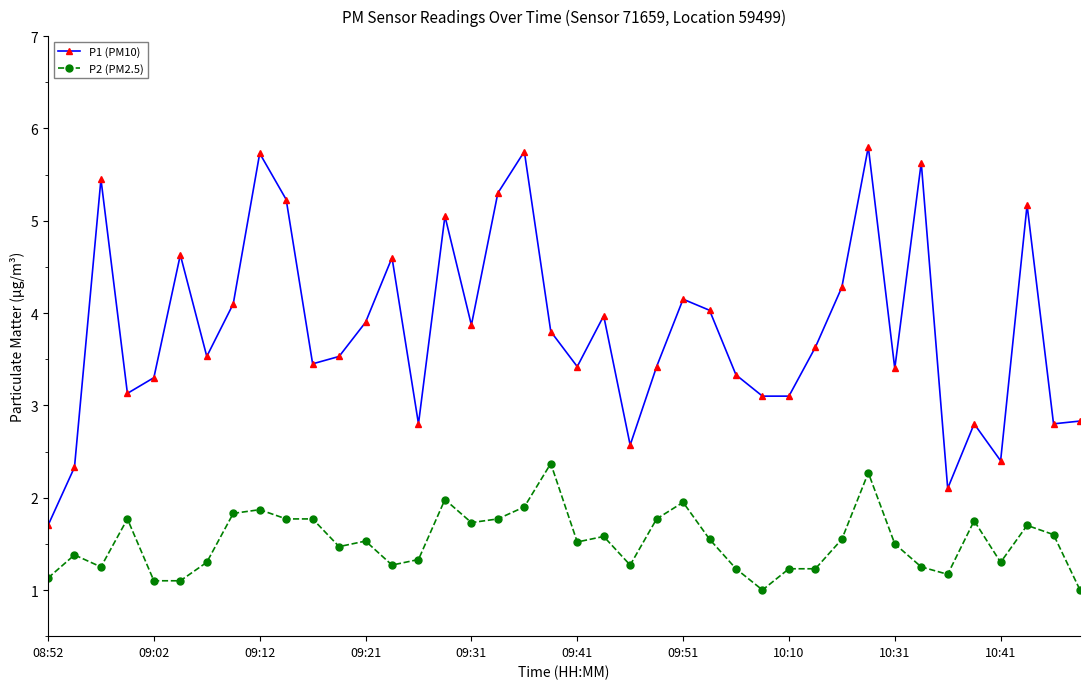

True or false: P2 (PM2.5) and P1 (PM10) cross at least once.

False